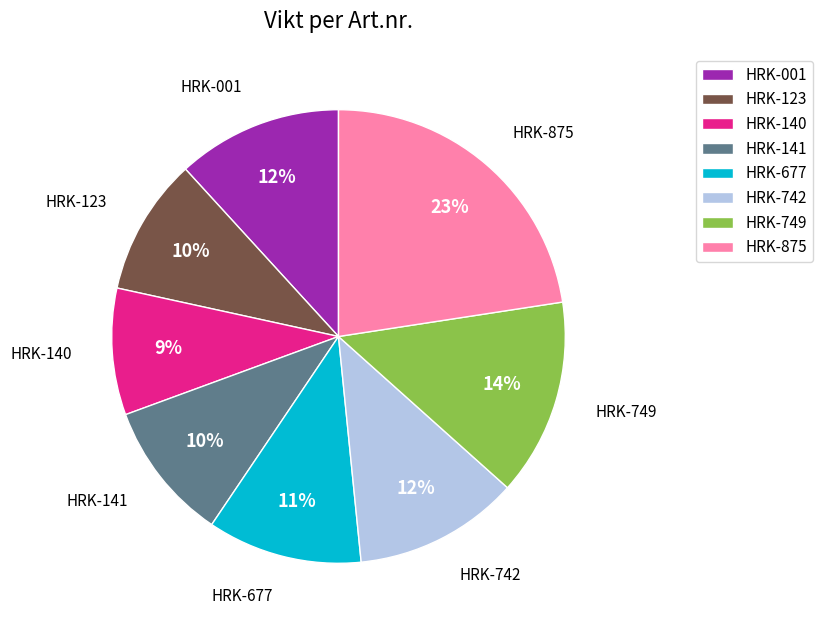

True or false: HRK-749 accounts for 6% of the total.

False